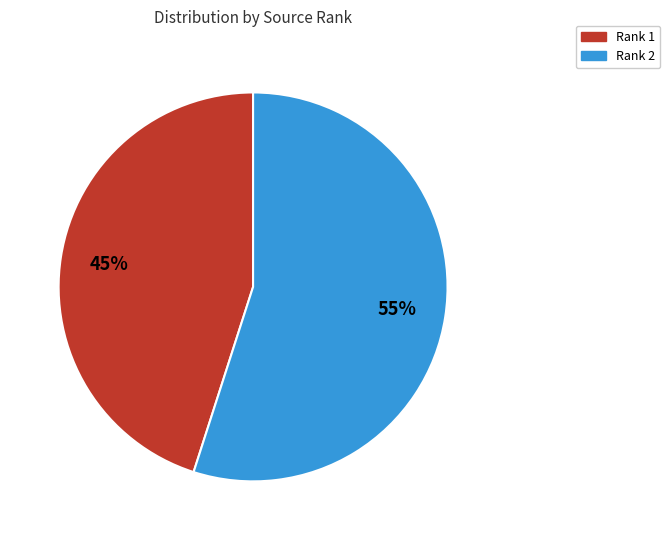

How many segments does this pie chart have?

2